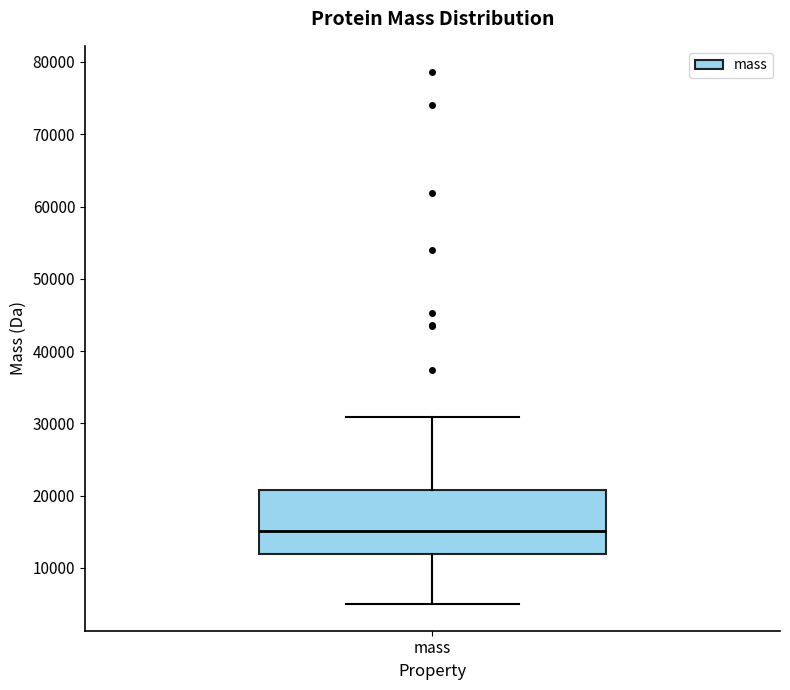

Transcribe this box plot: give where the median line is, the range the box spans, and where the two whiskers end, as read against the y-axis. The values are not printed on the chart, so give them approximately, as read against the axis.

median 15000, box 12000 to 21000, whiskers 5000 to 31000